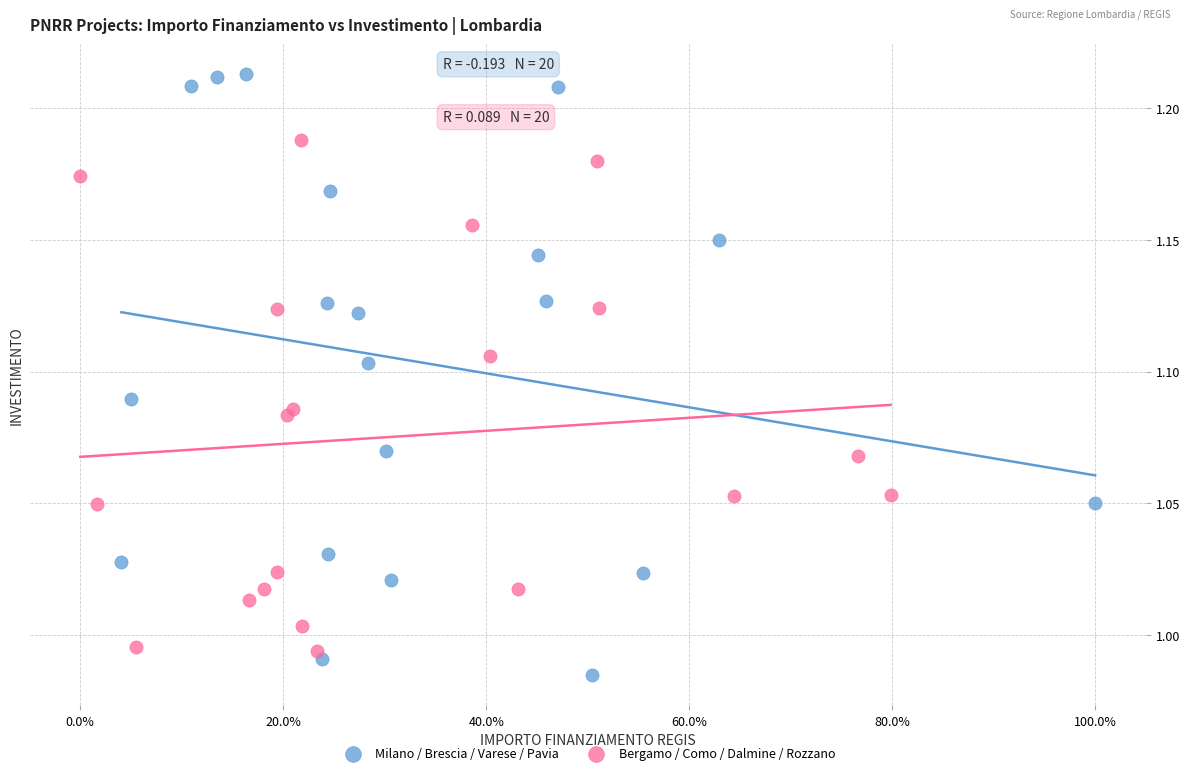

Which series reaches the maximum Y coordinate?

Milano / Brescia / Varese / Pavia